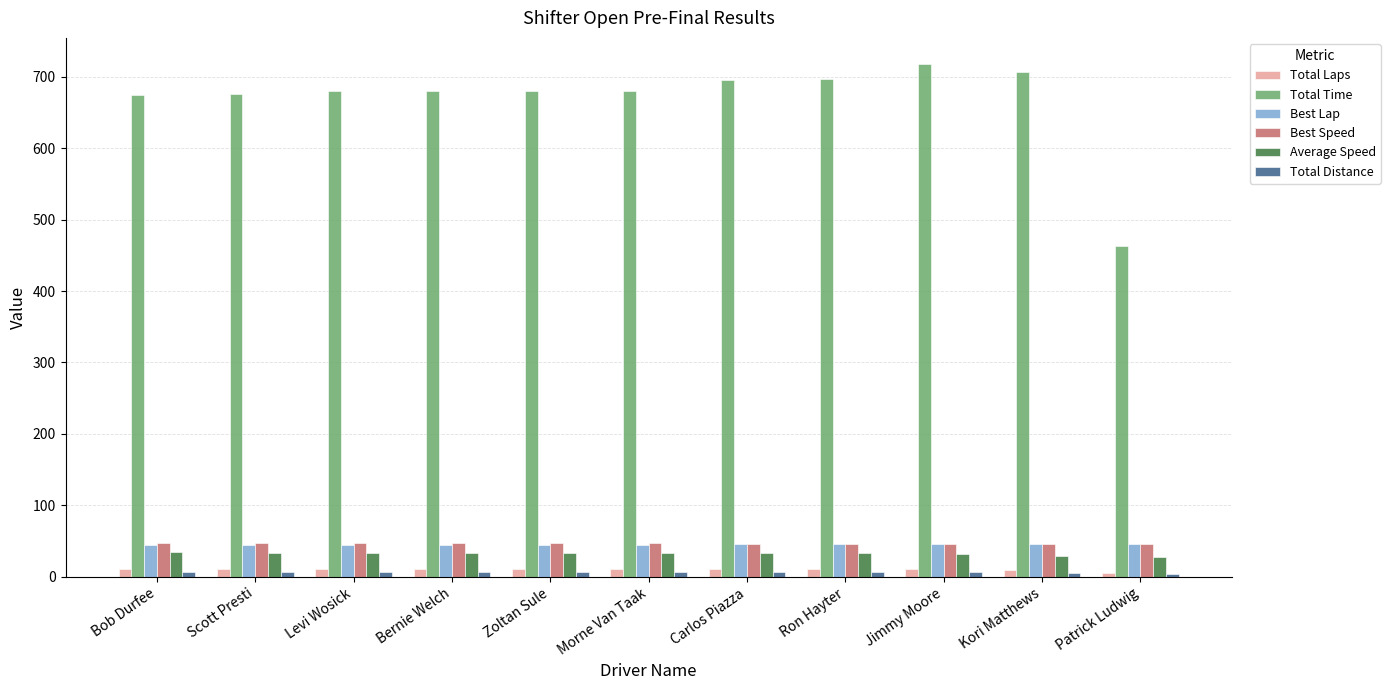

At how many categories does at least one series exceed 439?

11